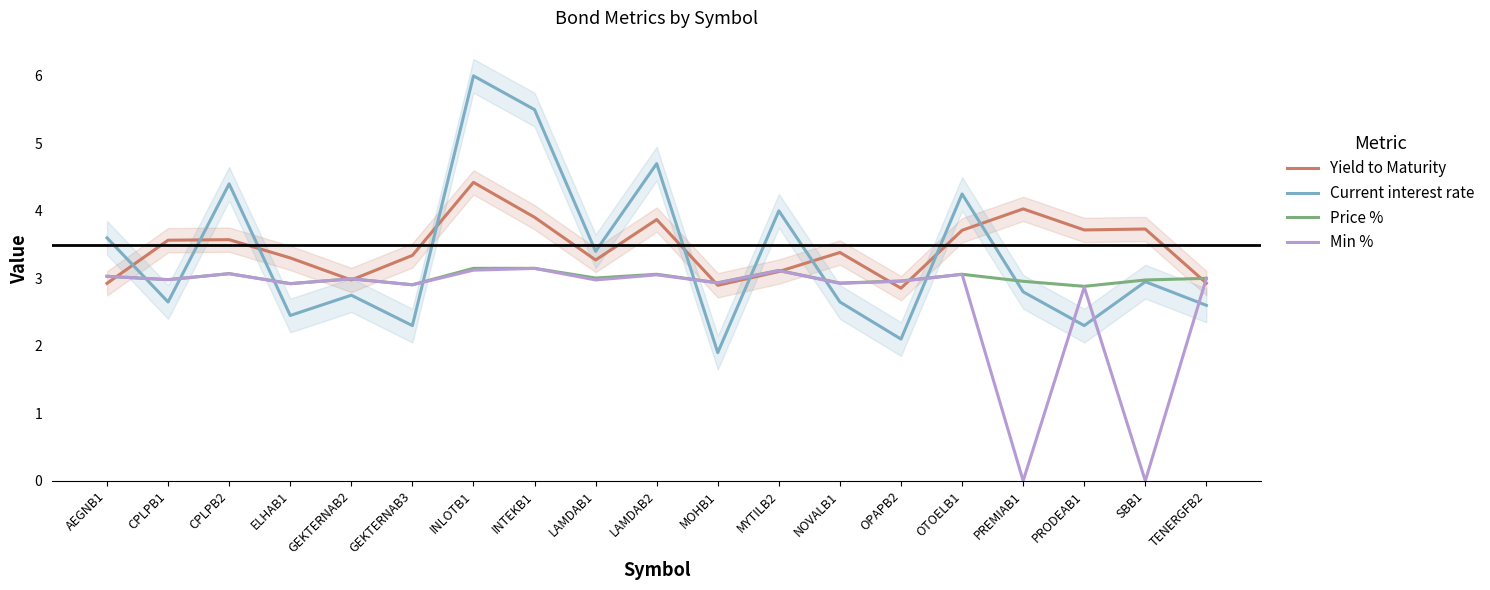

What is the label of the 7th point from the right?

NOVALB1